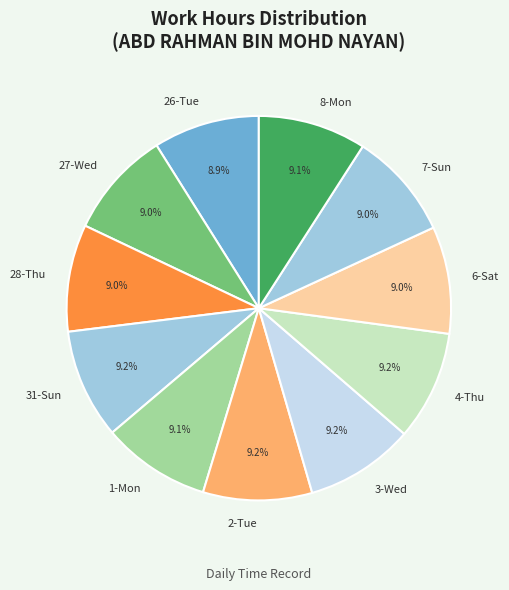

Is there a majority slice in this chart?

No